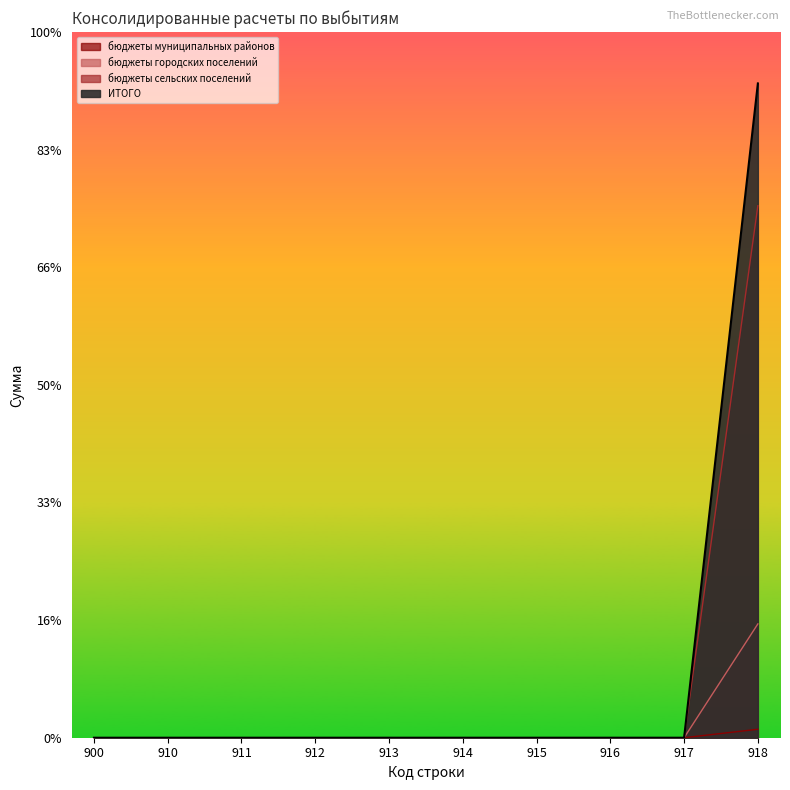

True or false: бюджеты сельских поселений and бюджеты муниципальных районов cross at least once.

False